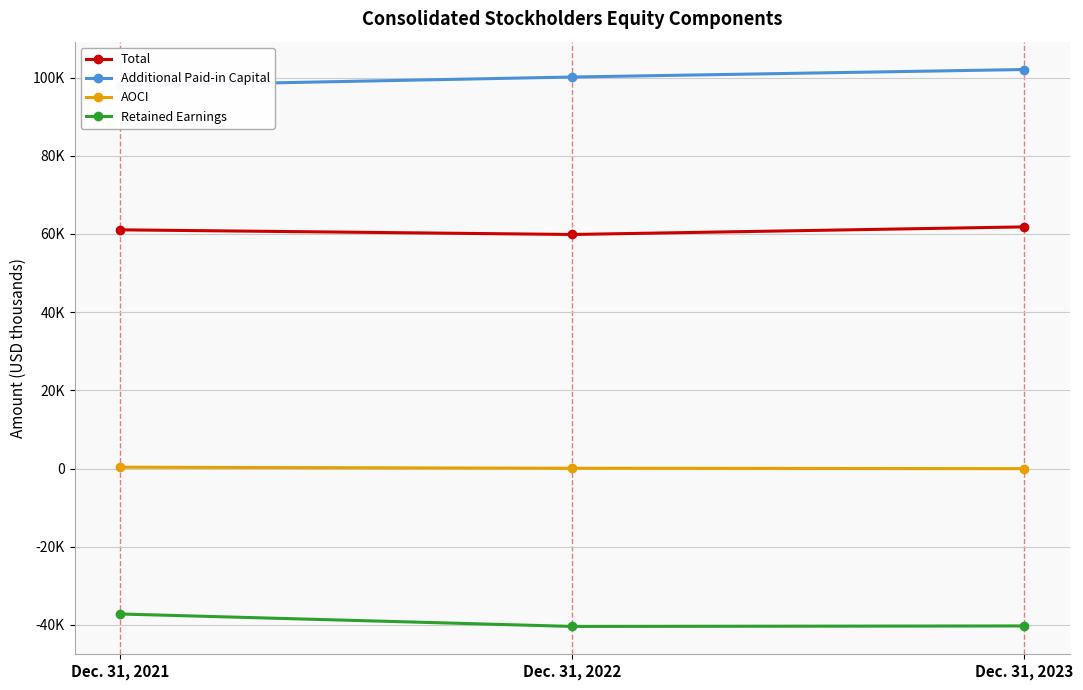

List the series in order of their overall mean, highest first.

Additional Paid-in Capital, Total, AOCI, Retained Earnings